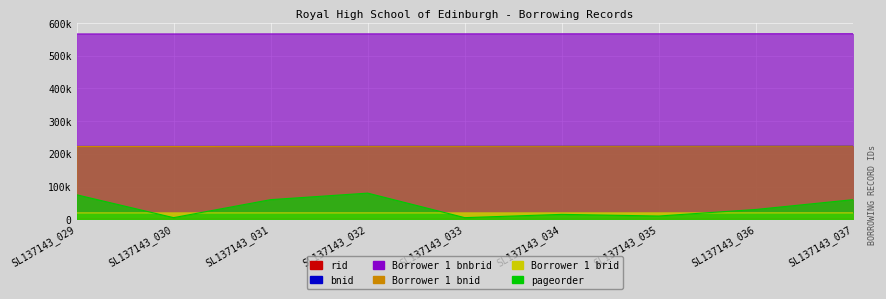

Reading left to right, what are all the values shown in this chart?

bnid: 222608	222623	222764	222851	222896	222998	223058	223148	223259
Borrower 1 bnbrid: 566509	566524	566668	566758	566803	566905	566965	567058	567172
Borrower 1 bnid: 222608	222623	222764	222851	222896	222998	223058	223148	223259
Borrower 1 brid: 19436	19436	19454	19460	19466	19475	19481	19490	19505
pageorder: 75000	5000	60000	80000	5000	15000	10000	30000	60000